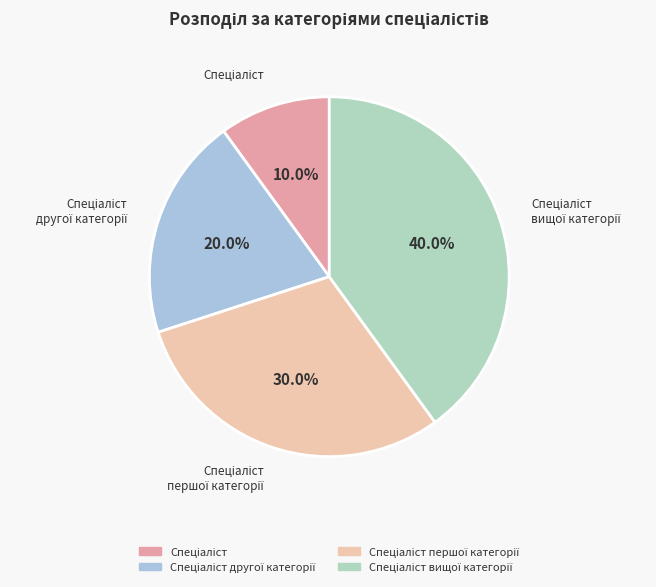

Which slice is the smallest?

Спеціаліст